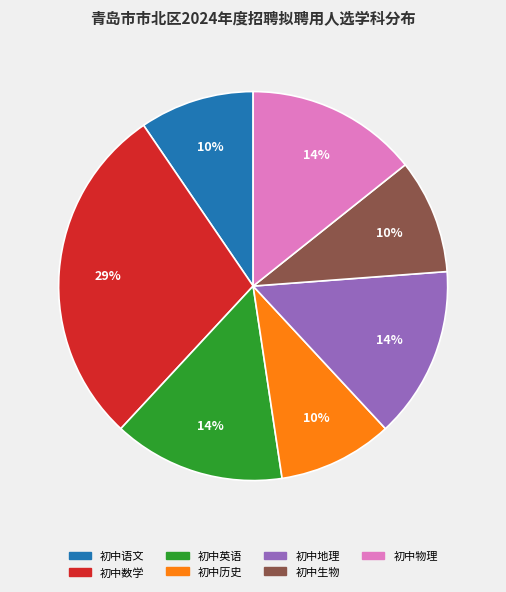

To the nearest percent, what portion does 初中地理 represent?

14%